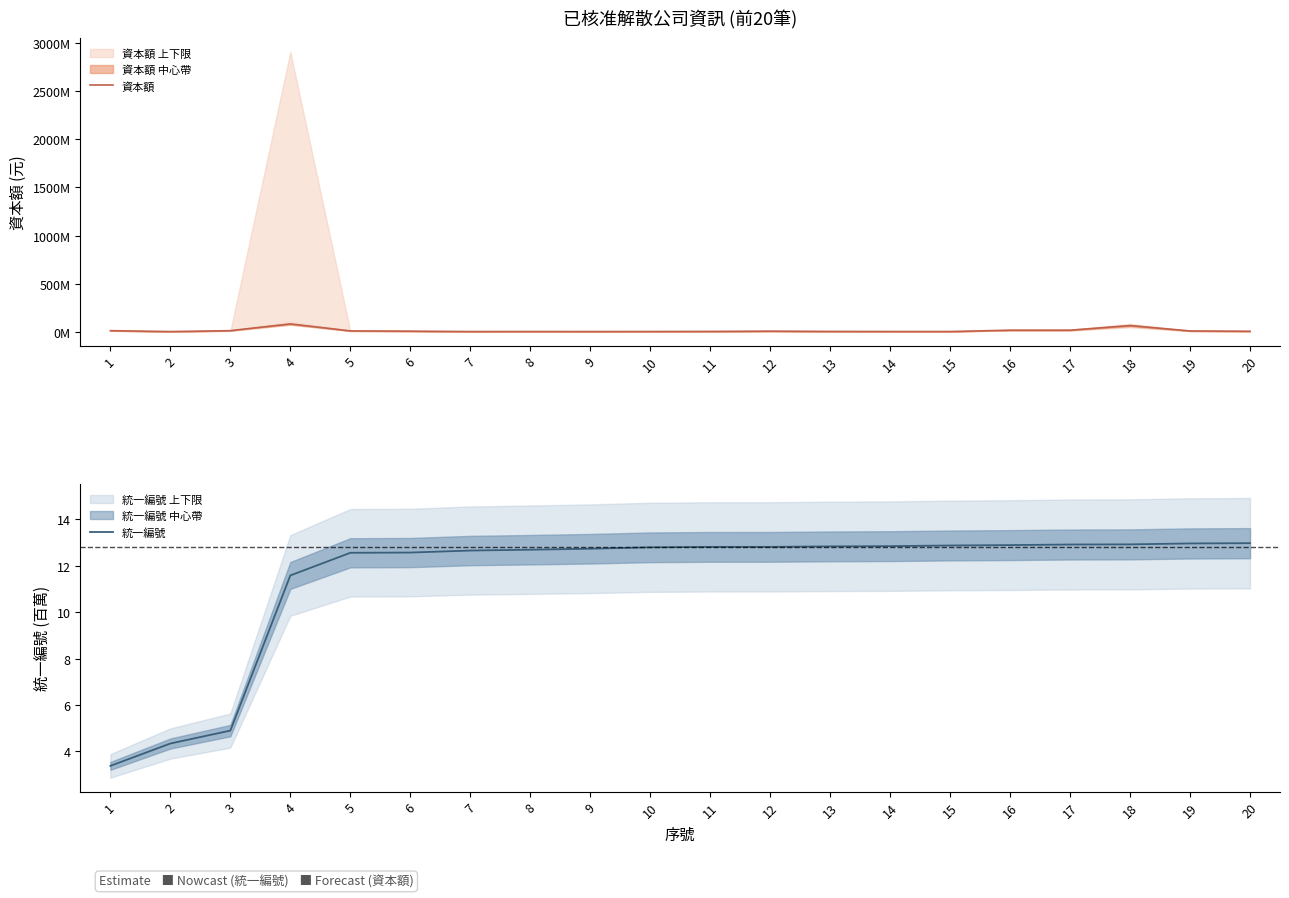

True or false: 統一編號 and 資本額 cross at least once.

False